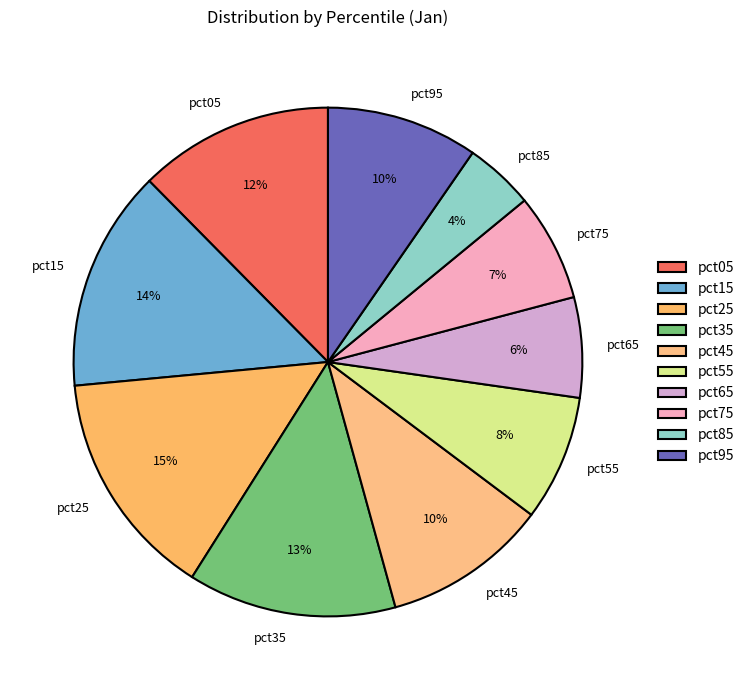

Between pct65 and pct95, which is larger?

pct95